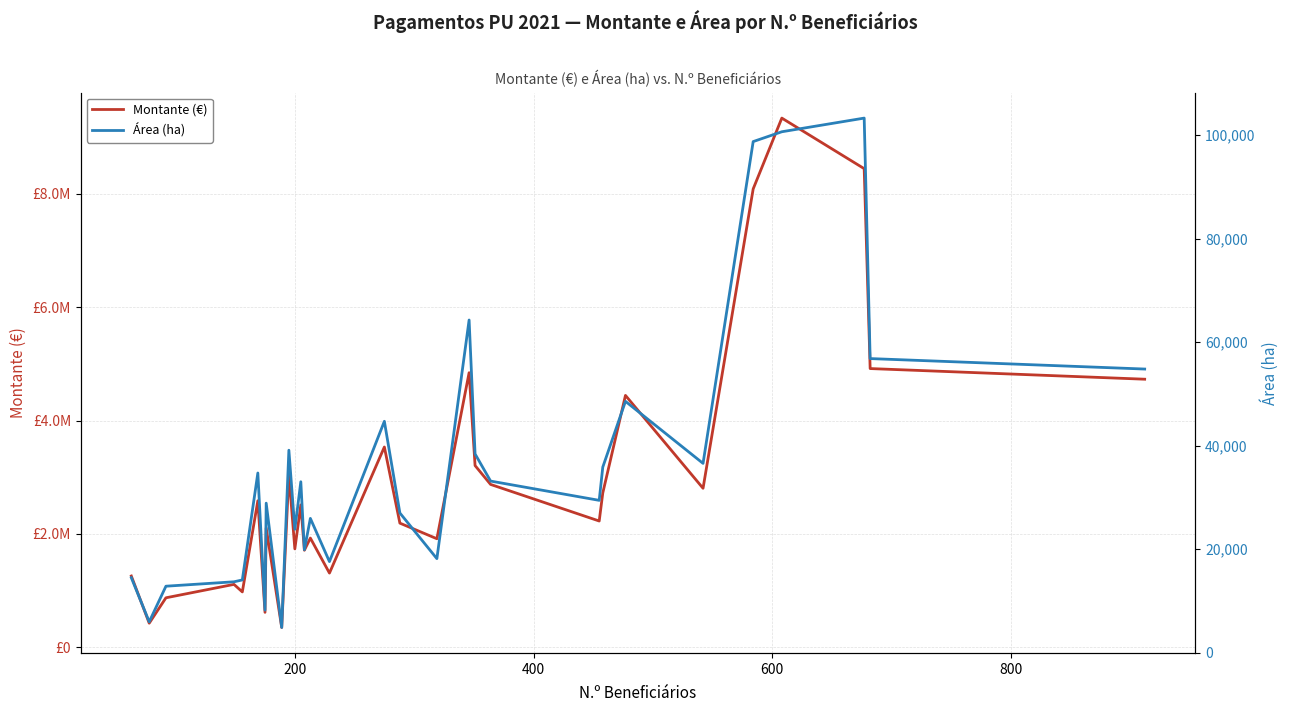

List the series in order of their peak value, highest first.

Montante (€), Área (ha)